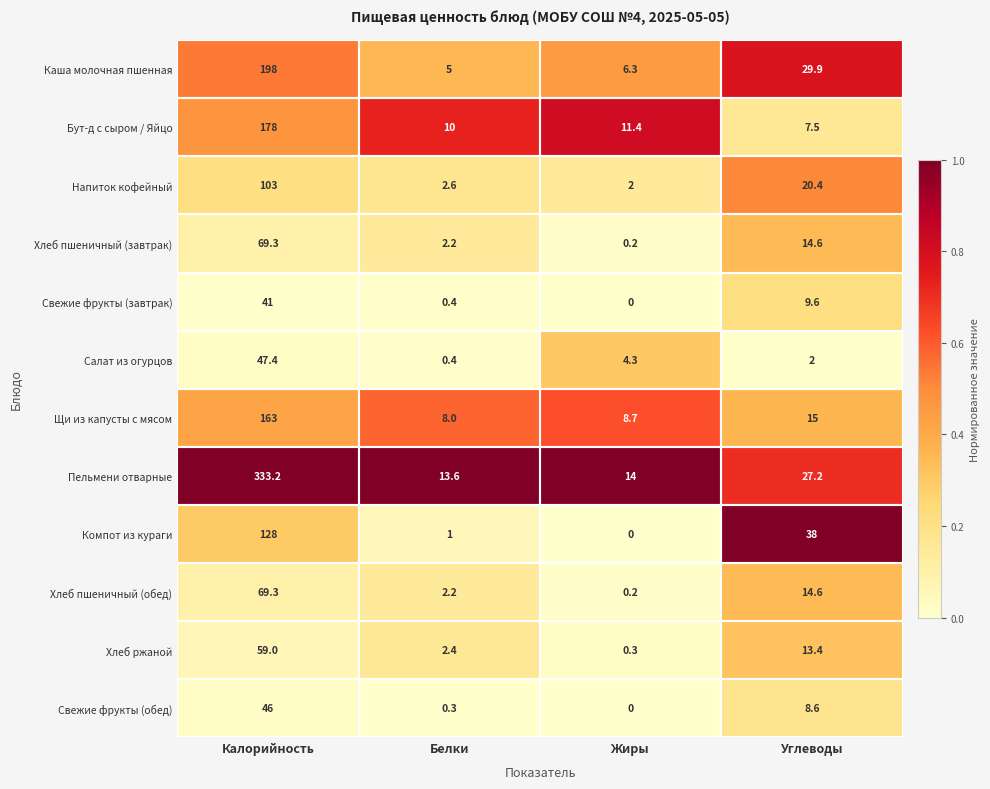

The value of Свежие фрукты (завтрак) at Жиры is 0.0. True or false?

True